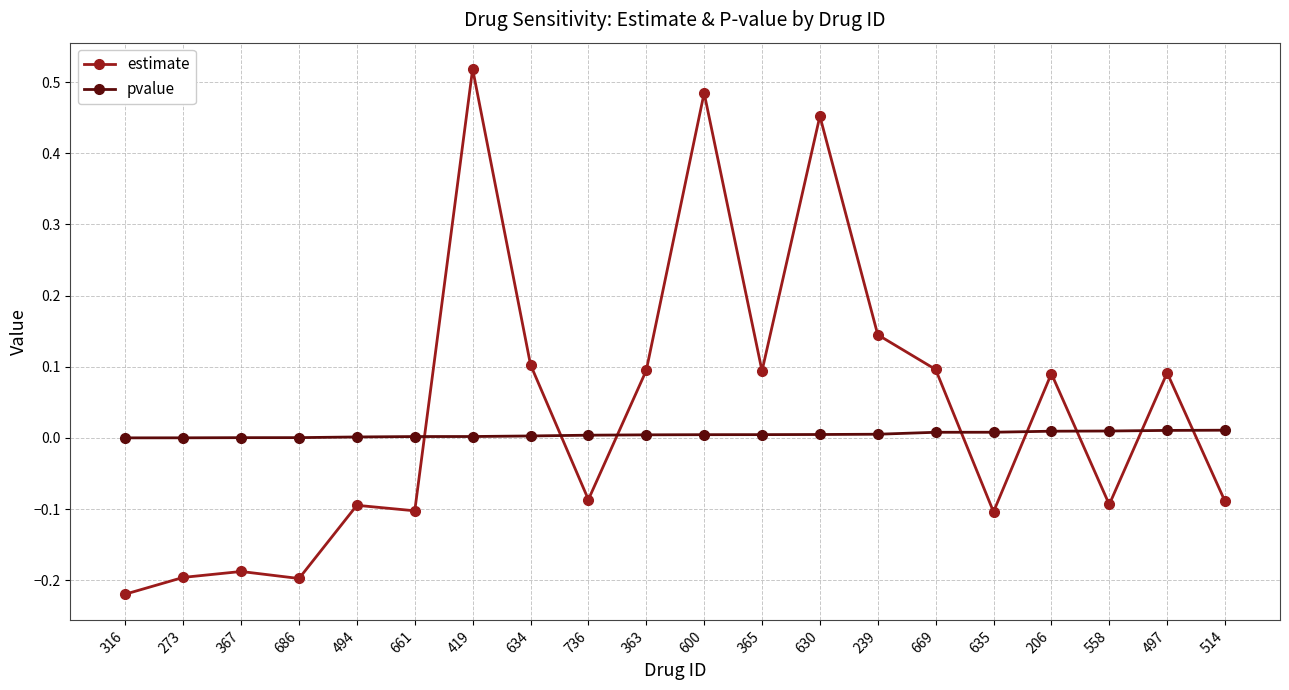

Is the value of estimate at 206 greater than the value of pvalue at 367?

Yes